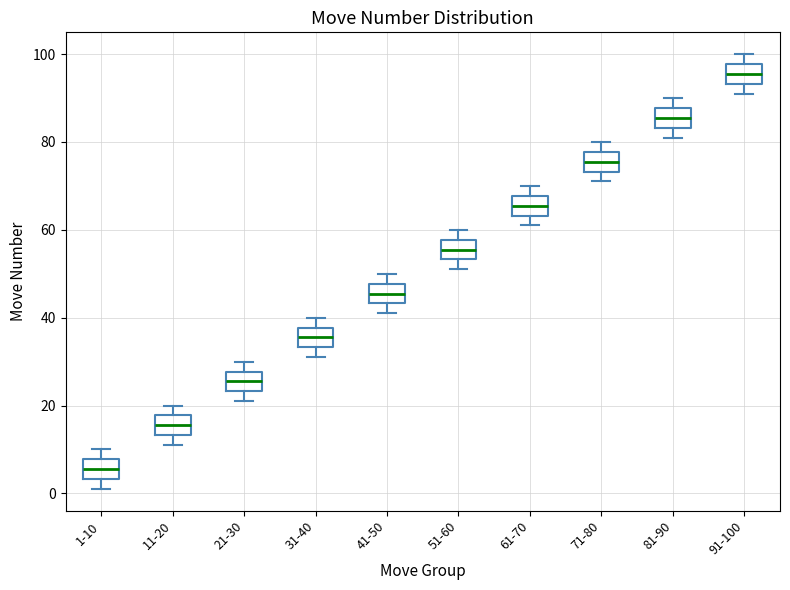

Which box's median line is the highest?

91-100